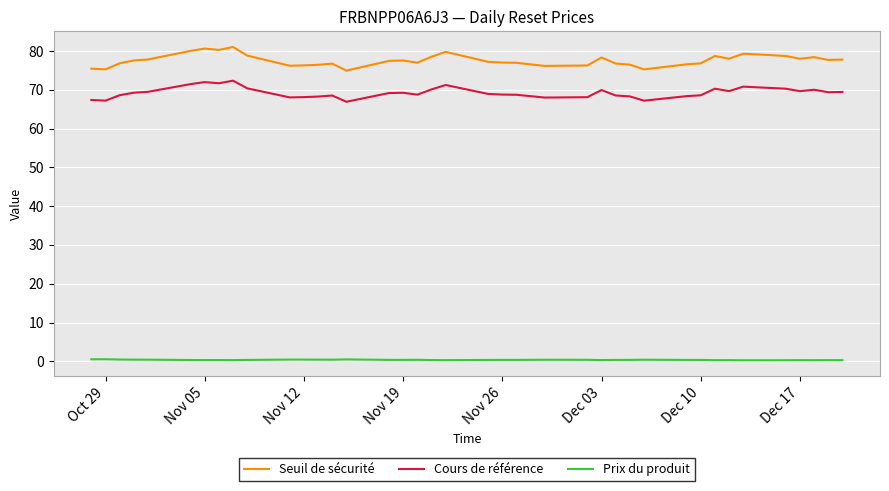

Which series has the largest total across all categories?

Seuil de sécurité